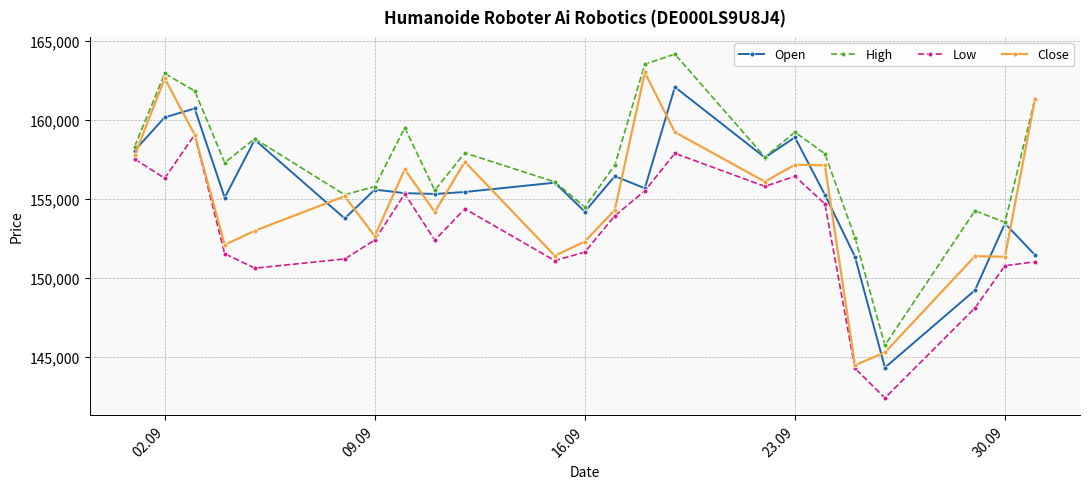

What is the value of the Close point at the 4th from the left?

152111